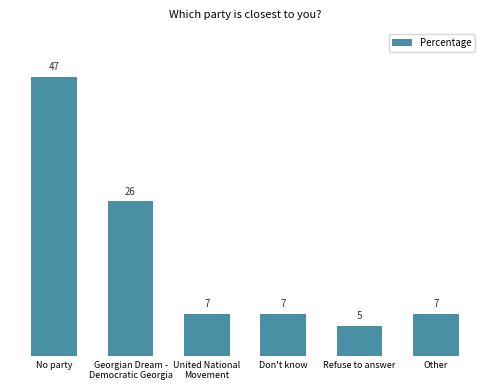

What is the value of the 4th bar from the left?

7